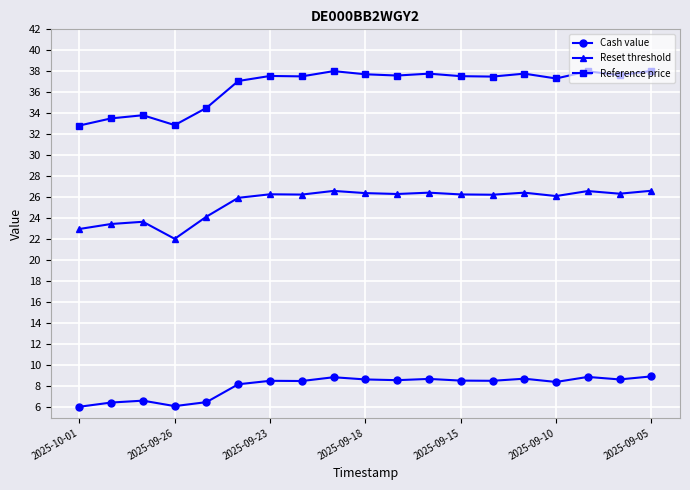

Which series has the largest total across all categories?

Reference price